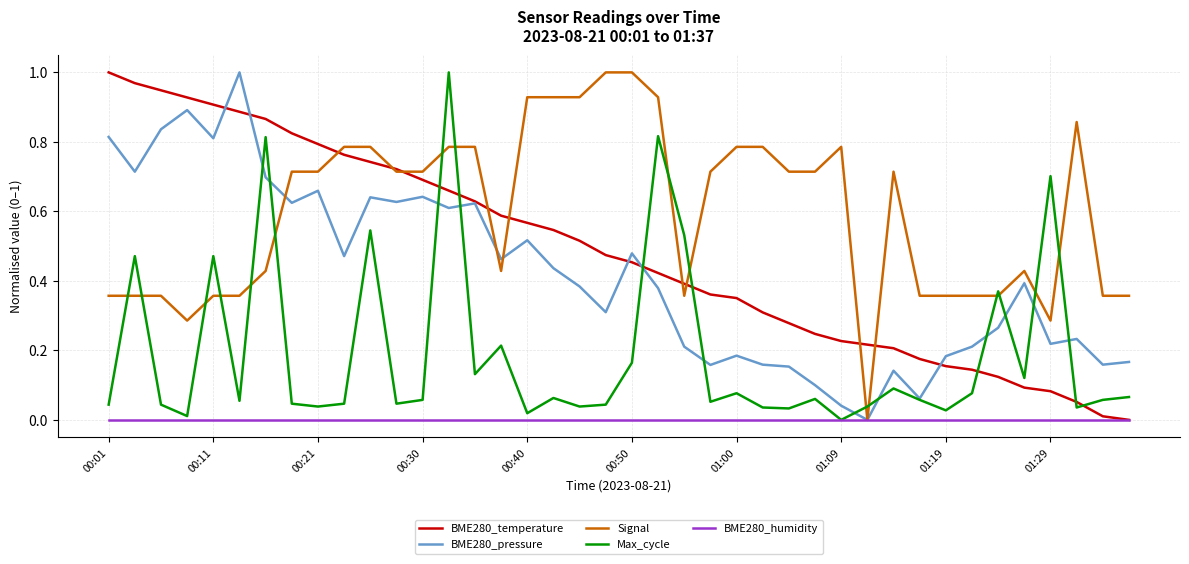

Which series has the largest total across all categories?

Signal